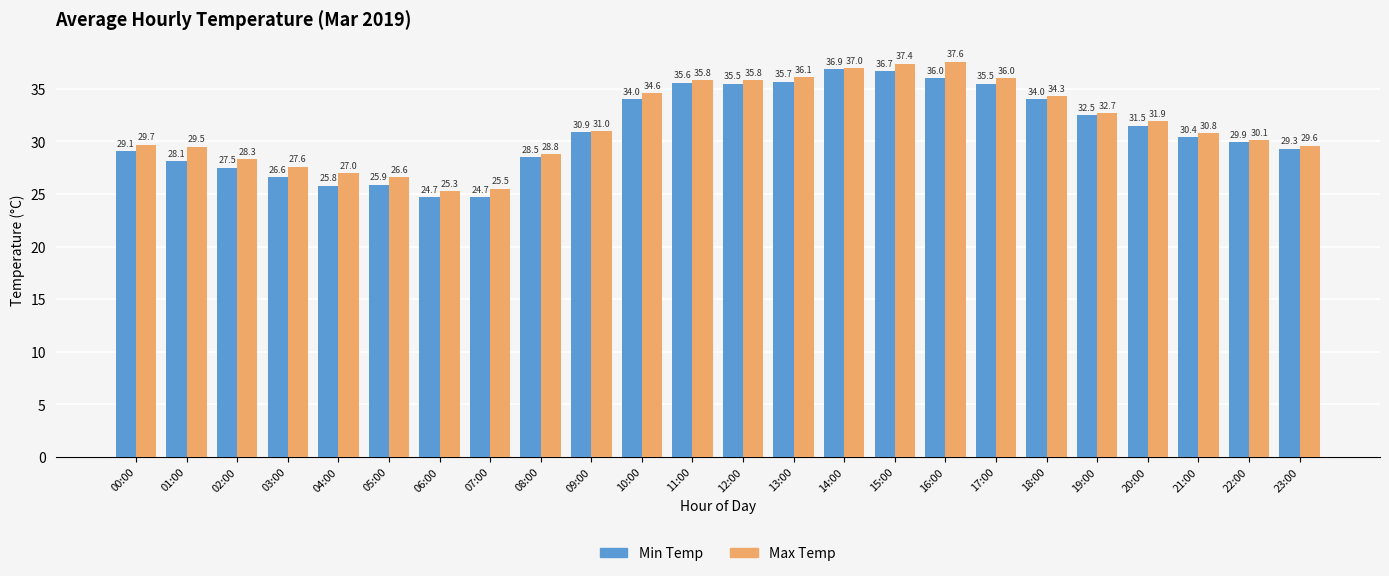

What is the label of the 10th bar from the right?

14:00